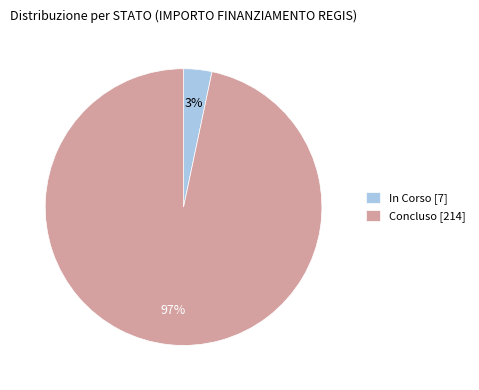

Is it true that Concluso [214] is 97% of the pie?

True